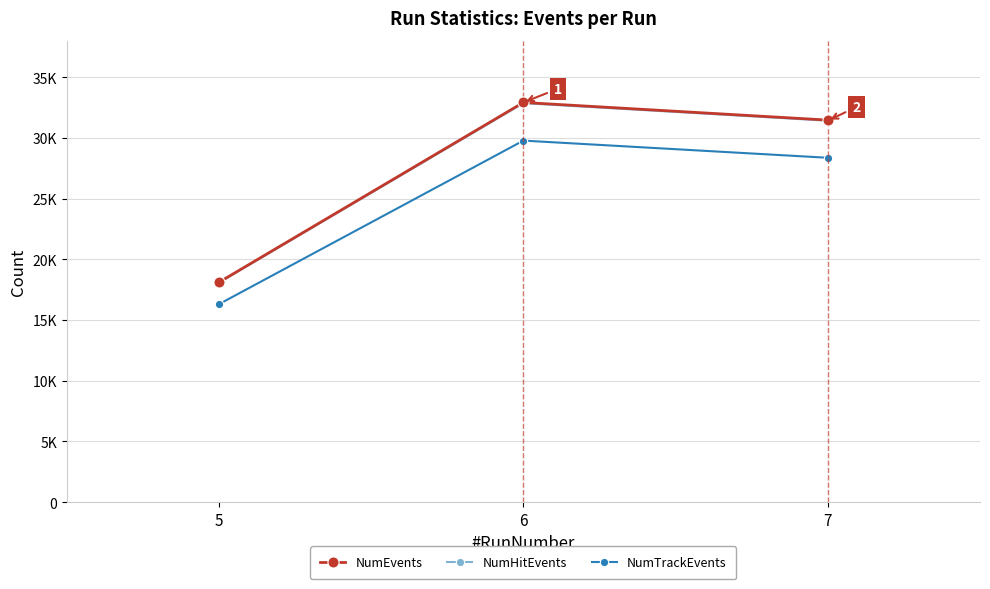

What is the approximate value of NumEvents at 6?

32920